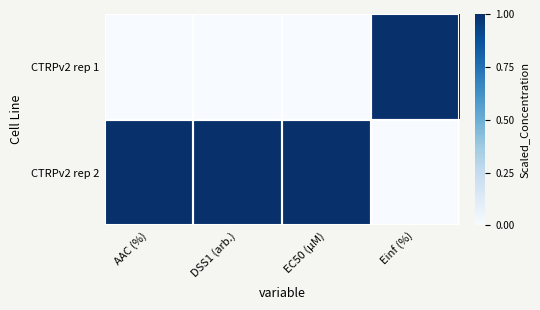

Reading left to right, transcribe all the data shown in this chart.

CTRPv2 rep 1: AAC (%)=0	DSS1 (arb.)=0	EC50 (µM)=0	Einf (%)=1
CTRPv2 rep 2: AAC (%)=1	DSS1 (arb.)=1	EC50 (µM)=1	Einf (%)=0